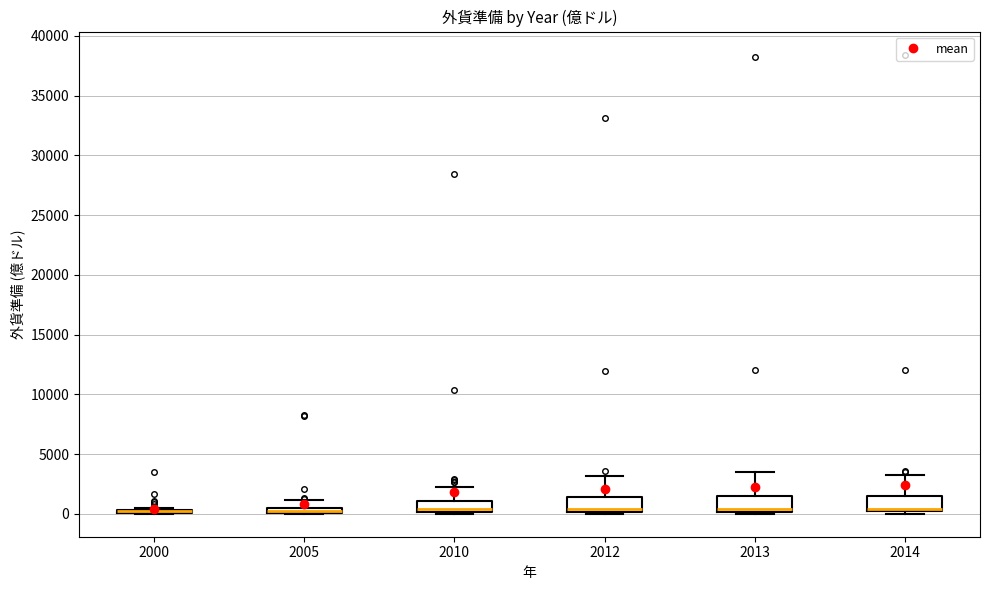

Where does the upper whisker of the box at x = 2012 end on the y-axis? The values are not printed on the chart, so give them approximately, as read against the axis.

3000